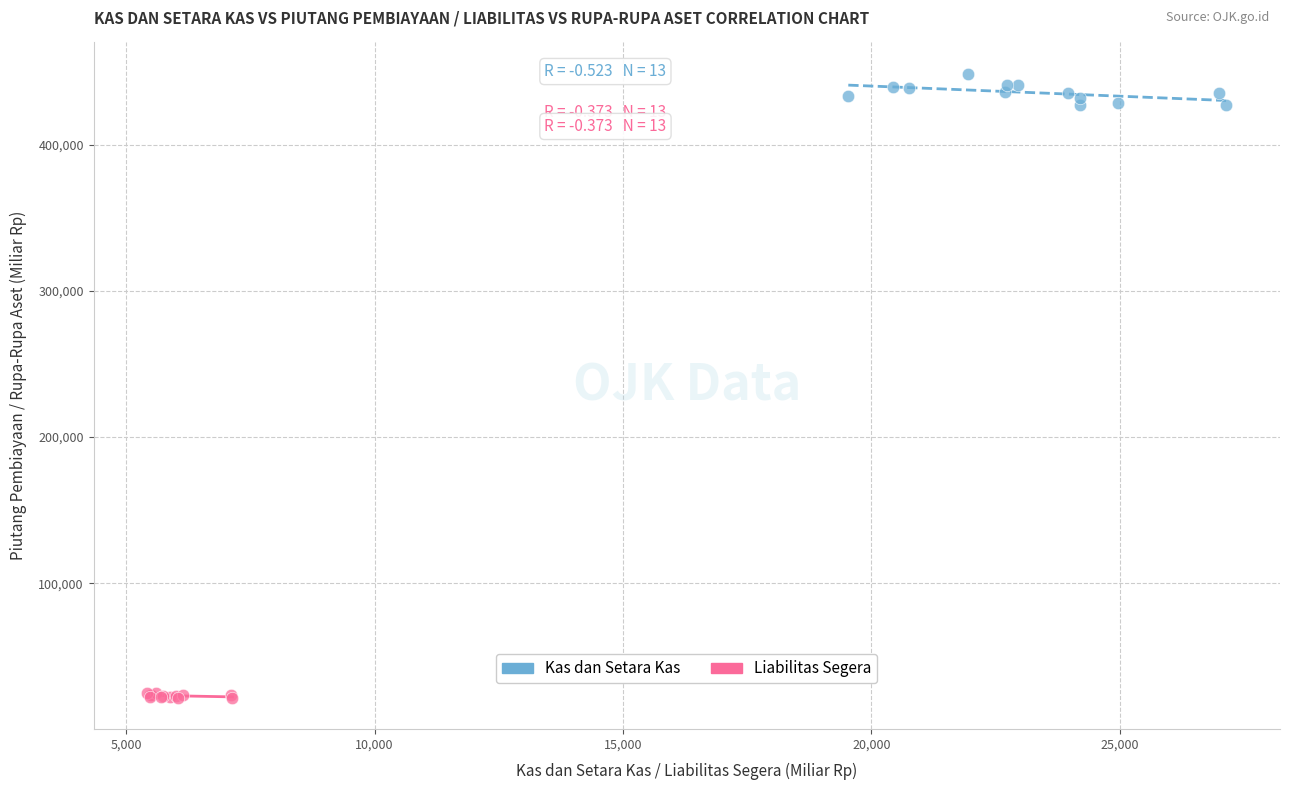

Which series reaches the minimum Y coordinate?

Liabilitas Segera